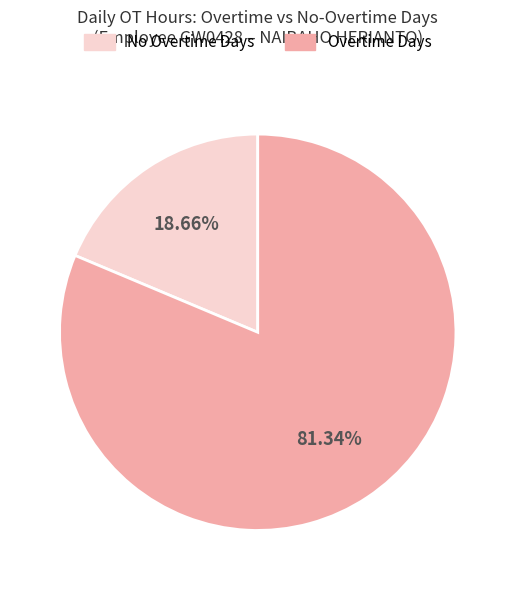

Is there any slice that represents more than half of the pie?

Yes